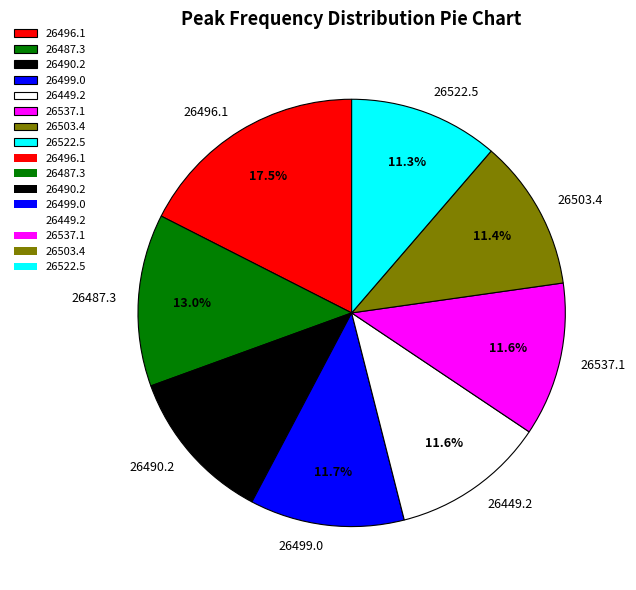

Which slice is the largest?

26496.1